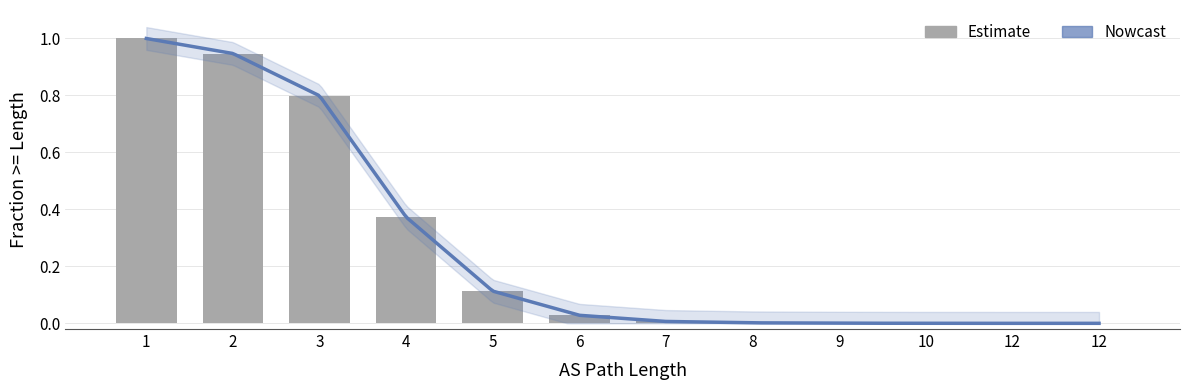

Does the chart contain any negative values?

No